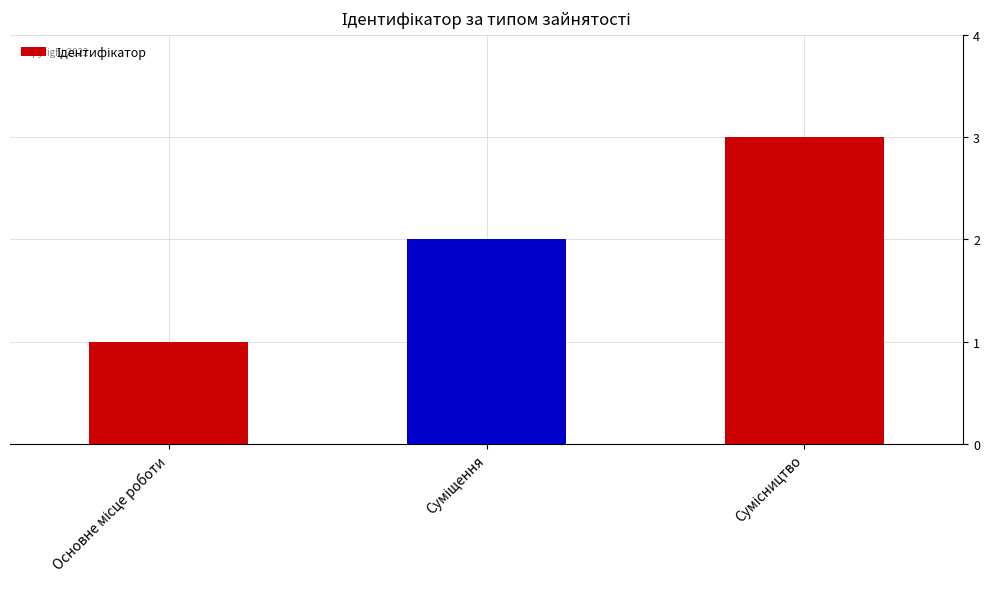

Count the number of data series in this chart.

1